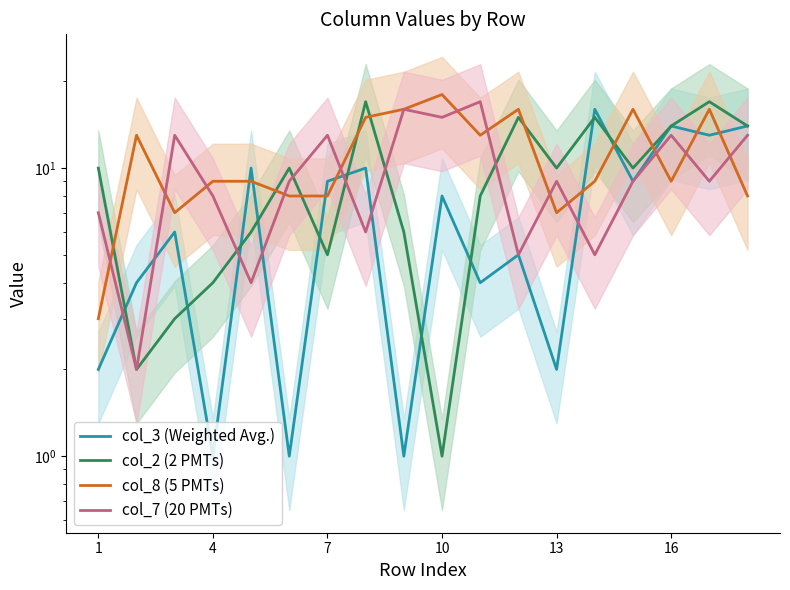

What is the difference between the maximum and minimum values in the col_7 (20 PMTs) series?

15